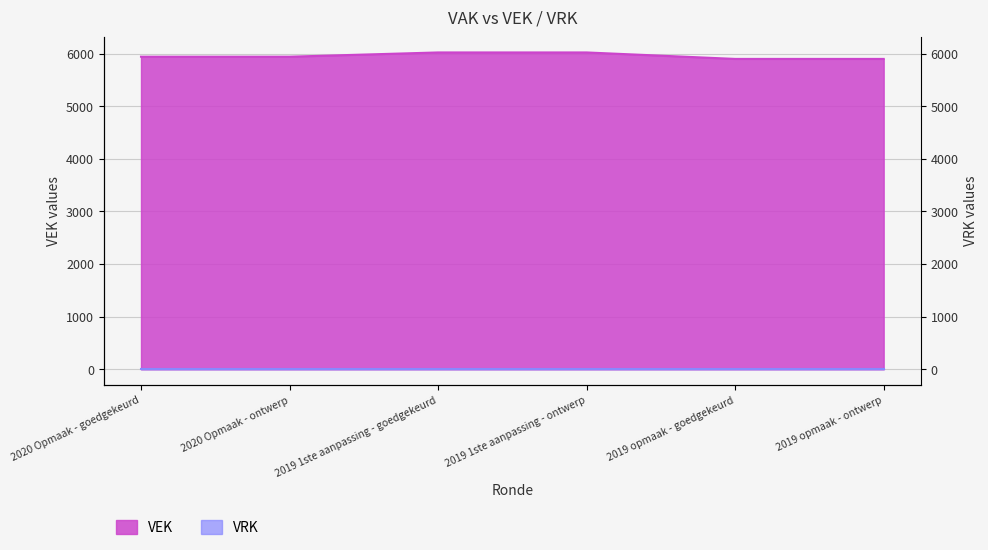

Rank the categories by value from highest to lowest.

2019 1ste aanpassing - goedgekeurd, 2019 1ste aanpassing - ontwerp, 2020 Opmaak - goedgekeurd, 2020 Opmaak - ontwerp, 2019 opmaak - goedgekeurd, 2019 opmaak - ontwerp